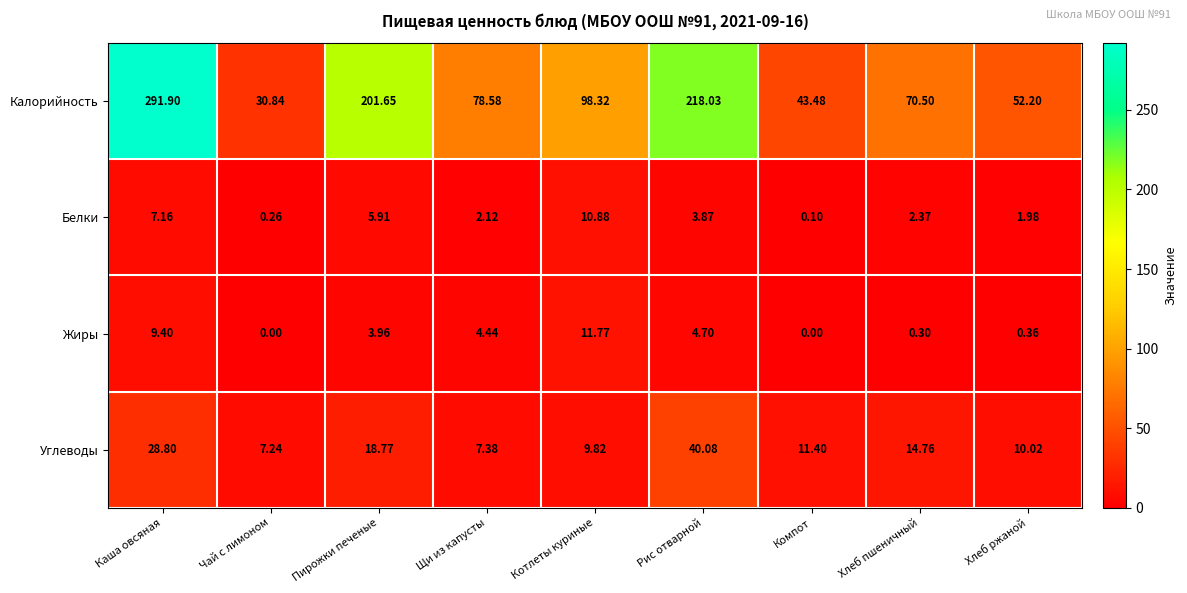

Where does the Белки series first go above 2?

Каша овсяная